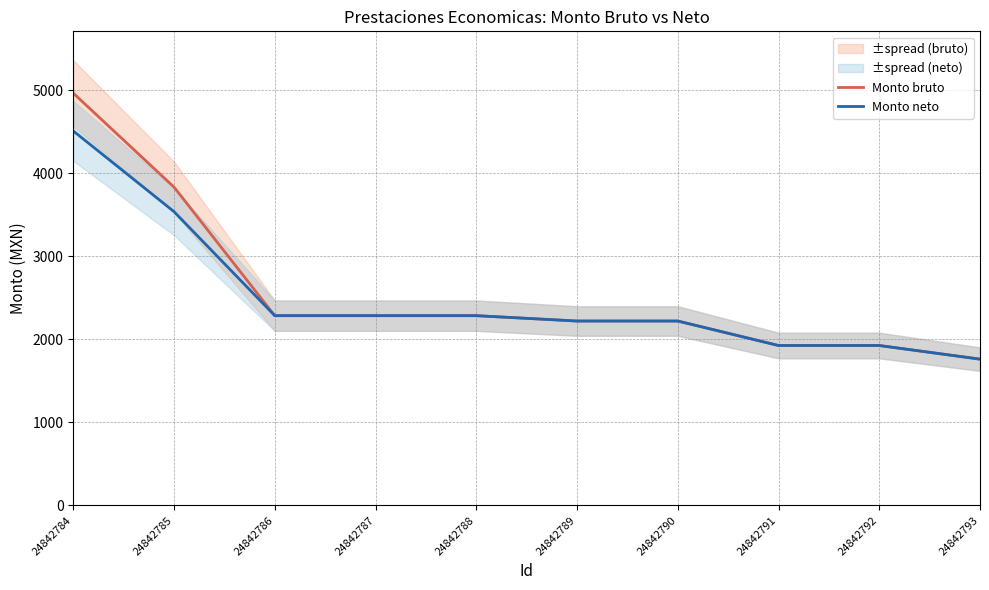

Is it true that Monto bruto equals 2285.3 at 24842786?

True